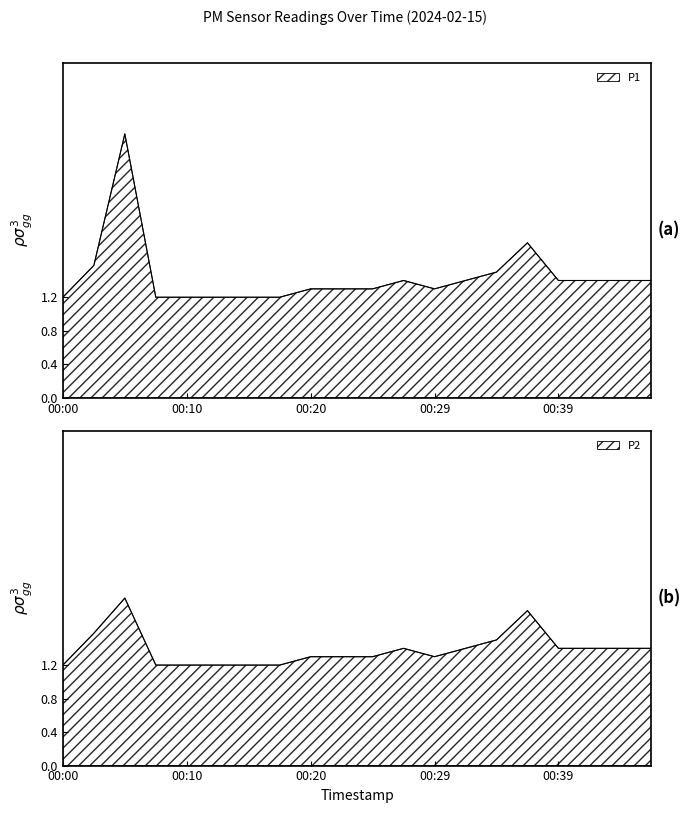

Rank the categories by P1 value from lowest to highest.

00:00, 00:07, 00:10, 00:12, 00:15, 00:17, 00:20, 00:22, 00:25, 00:29, 00:27, 00:32, 00:39, 00:42, 00:44, 00:47, 00:34, 00:02, 00:37, 00:05